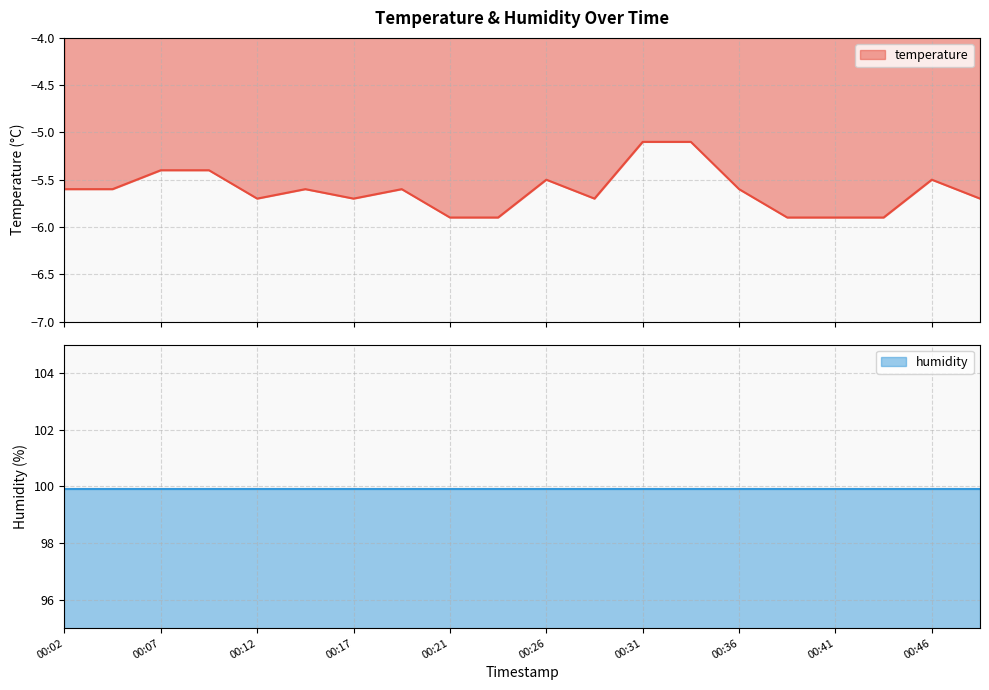

Reading left to right, transcribe all the data shown in this chart.

-5.6	-5.6	-5.4	-5.4	-5.7	-5.6	-5.7	-5.6	-5.9	-5.9	-5.5	-5.7	-5.1	-5.1	-5.6	-5.9	-5.9	-5.9	-5.5	-5.7